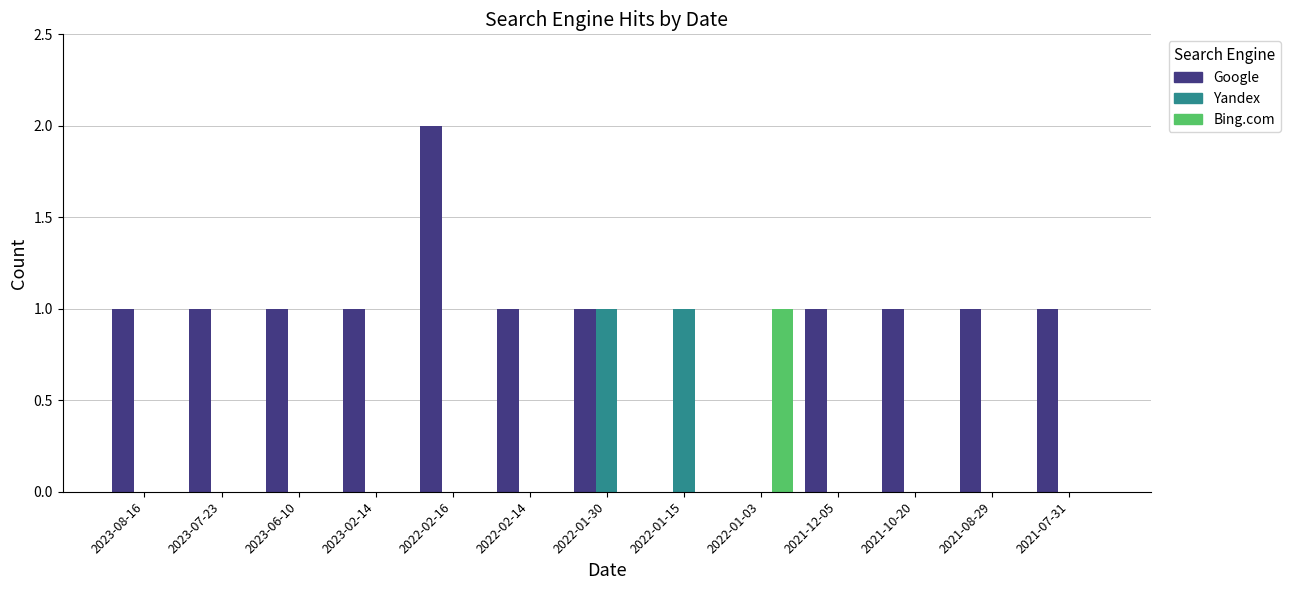

At which label does Bing.com reach its peak?

2022-01-03